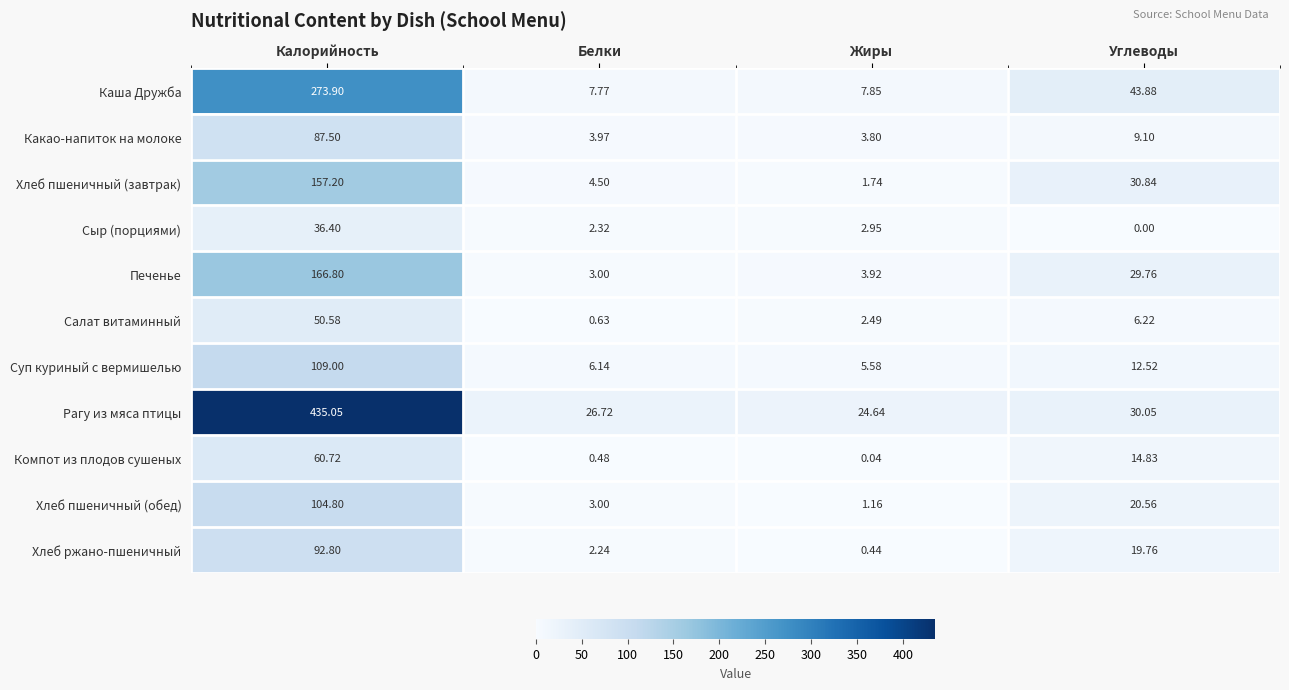

At how many categories does at least one series exceed 124?

1